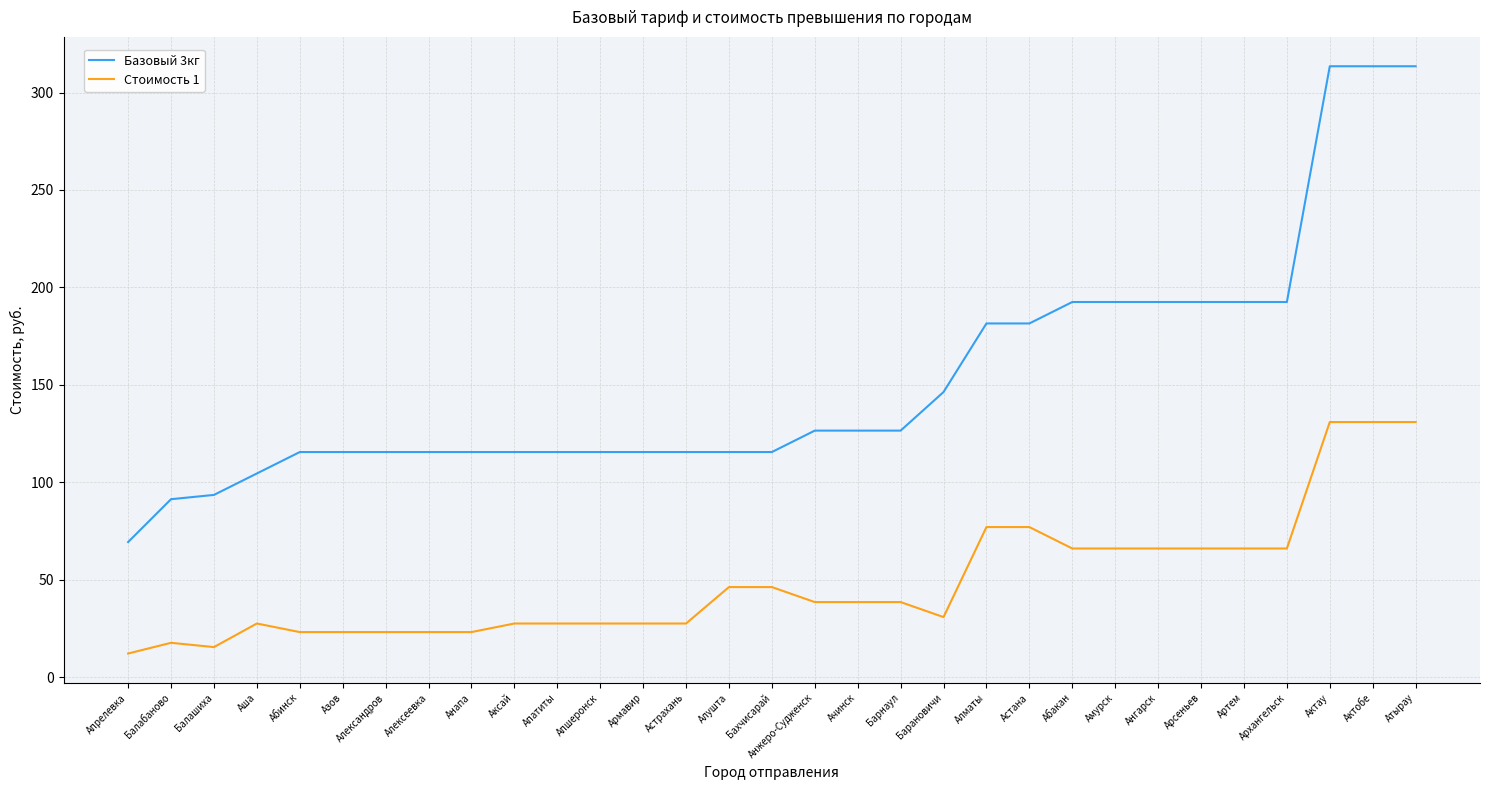

Does the chart have visible grid lines?

Yes